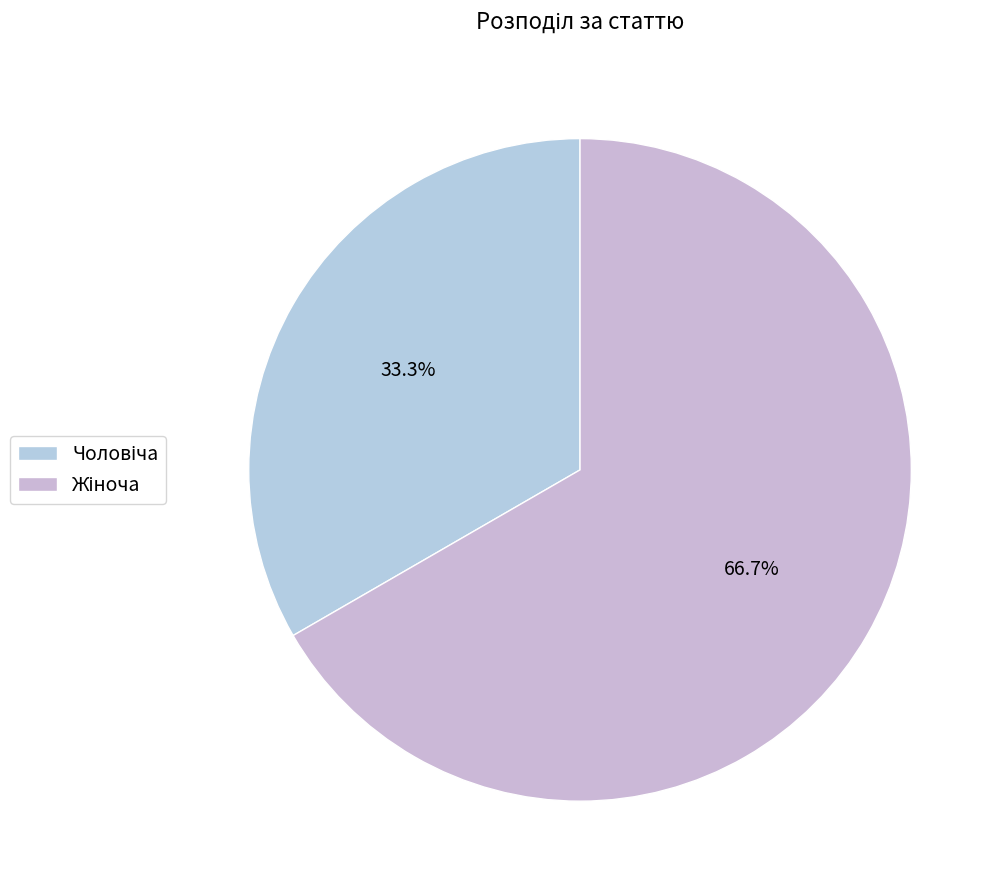

Between Жіноча and Чоловіча, which is larger?

Жіноча